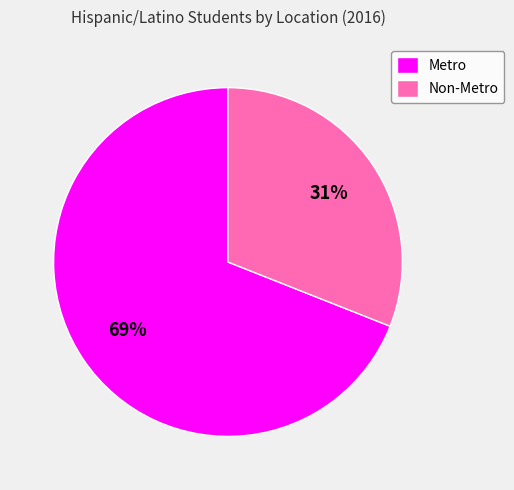

What percentage is the Non-Metro slice, to the nearest percent?

31%